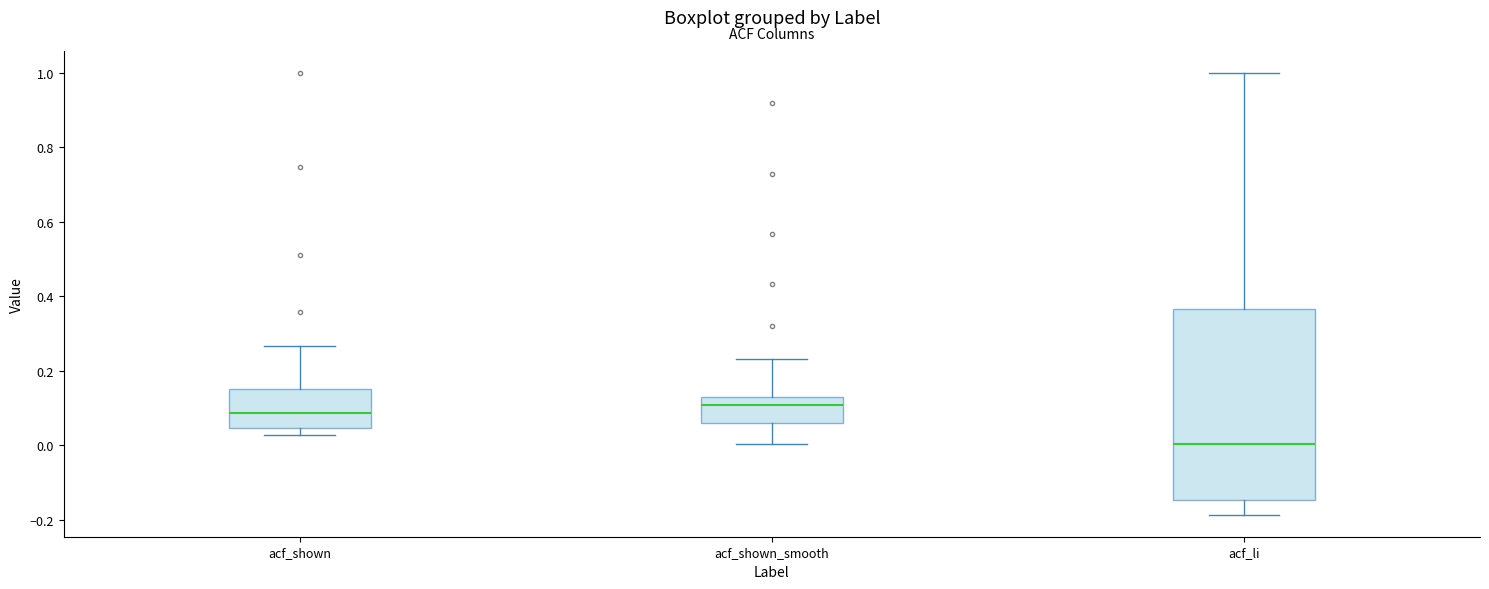

Reading left to right, transcribe this box plot: for each box, give where its median line is, the range the box spans, and where its two whiskers end, as read against the y-axis. The values are not printed on the chart, so give them approximately, as read against the axis.

acf_shown: median 0.08, box 0.04 to 0.16, whiskers 0.02 to 0.26
acf_shown_smooth: median 0.10, box 0.06 to 0.12, whiskers 0.00 to 0.24
acf_li: median 0.00, box -0.14 to 0.36, whiskers -0.18 to 1.00